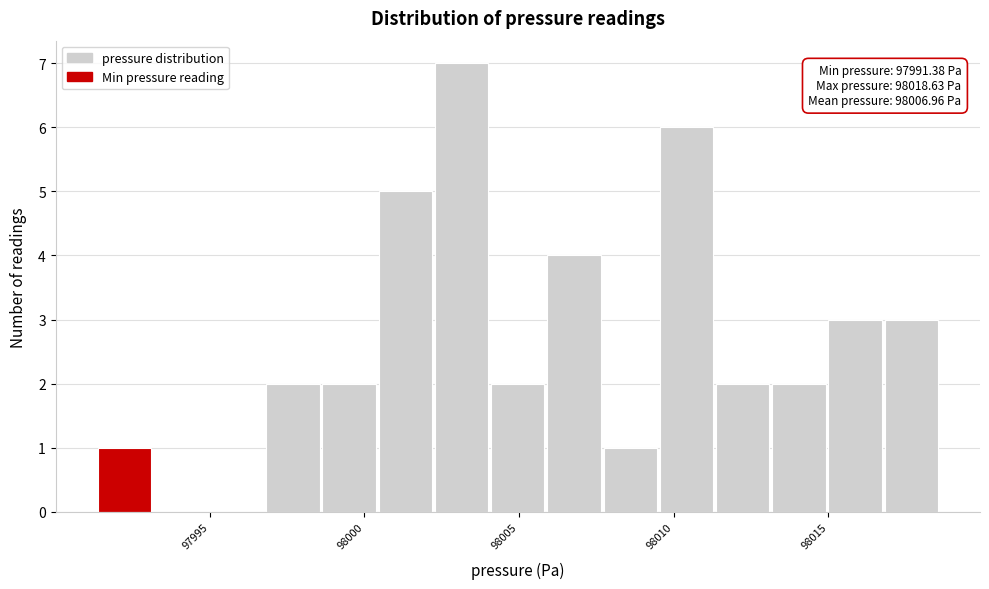

Around what value on the x-axis is the tallest bar? Give the approximate position of its centre, as read against the axis.

98003.0